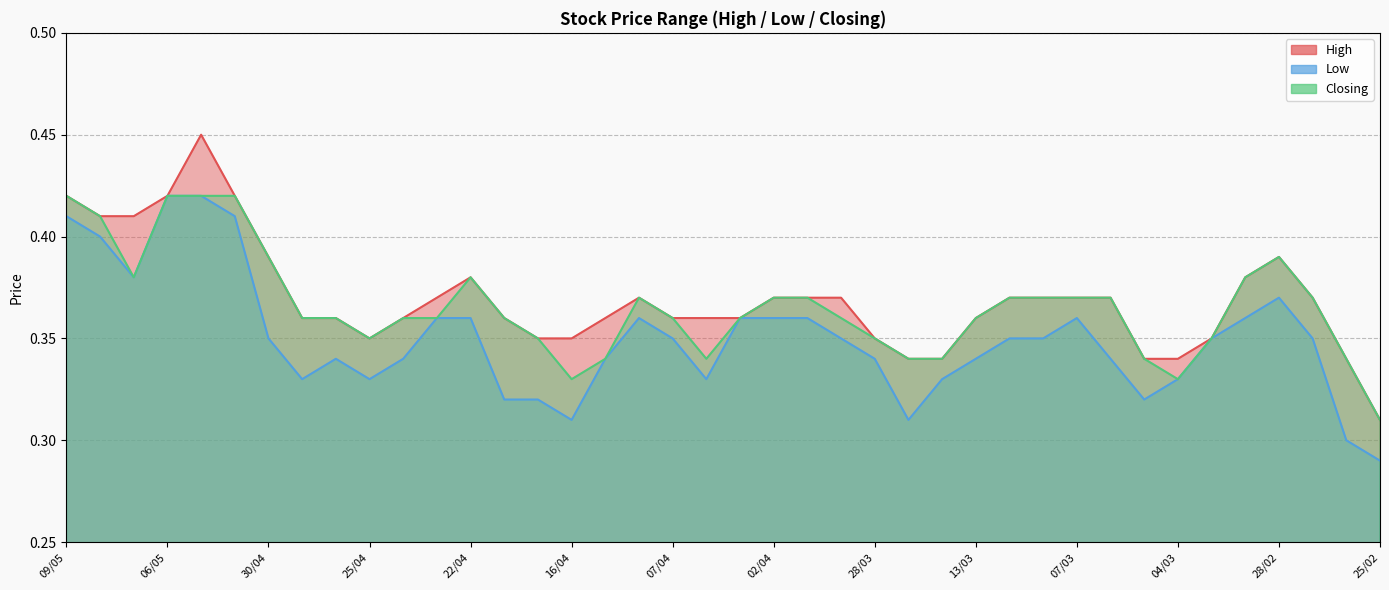

What is the label of the 35th point from the right?

01/05